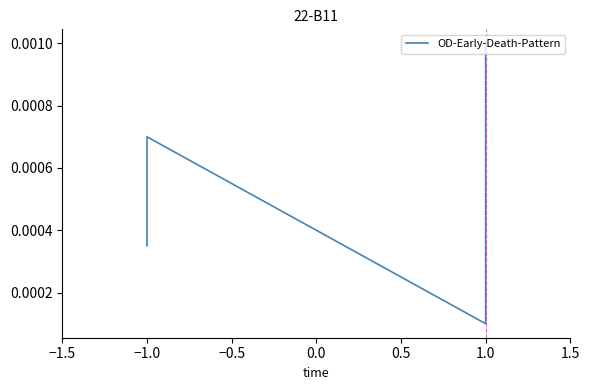

The value at −1.0 is 0.0. True or false?

True